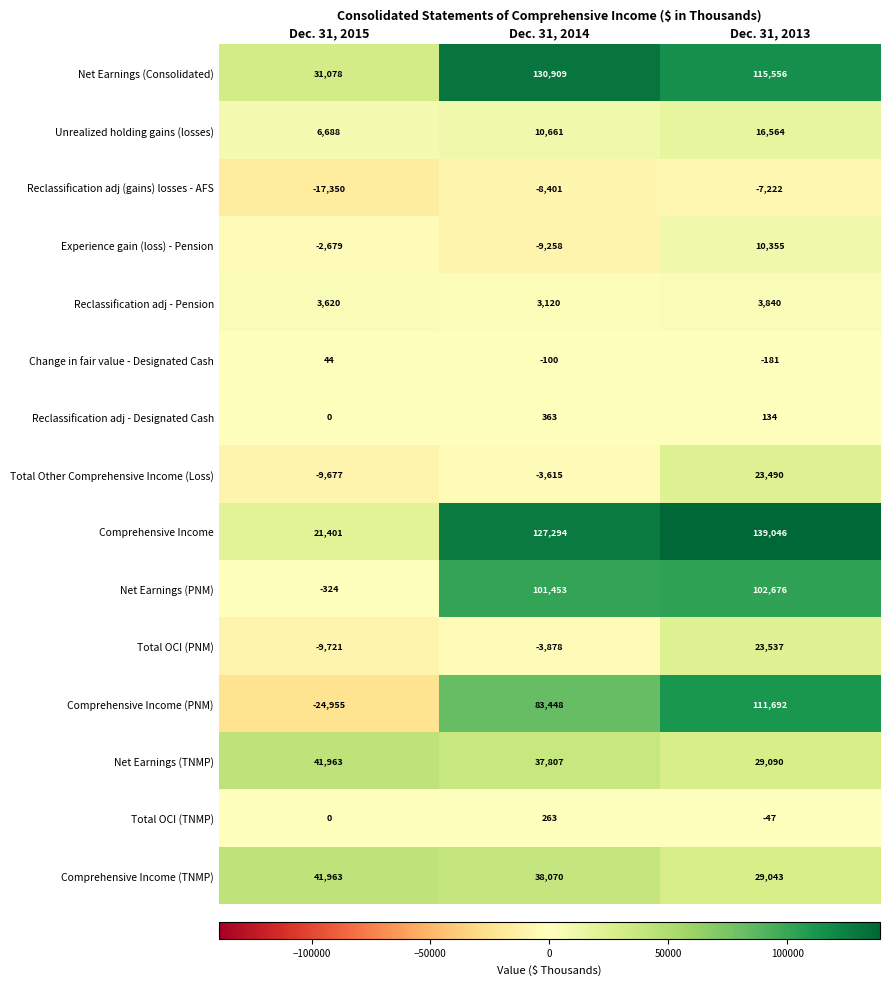

What is the sum of all Reclassification adj - Designated Cash values?

497